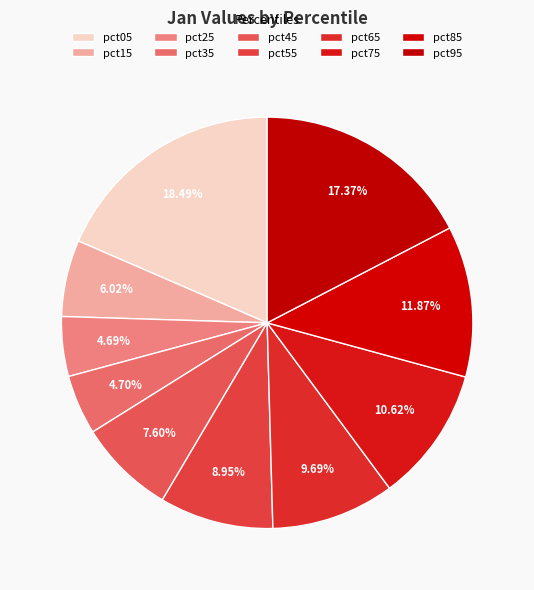

How many slices are in this pie chart?

10